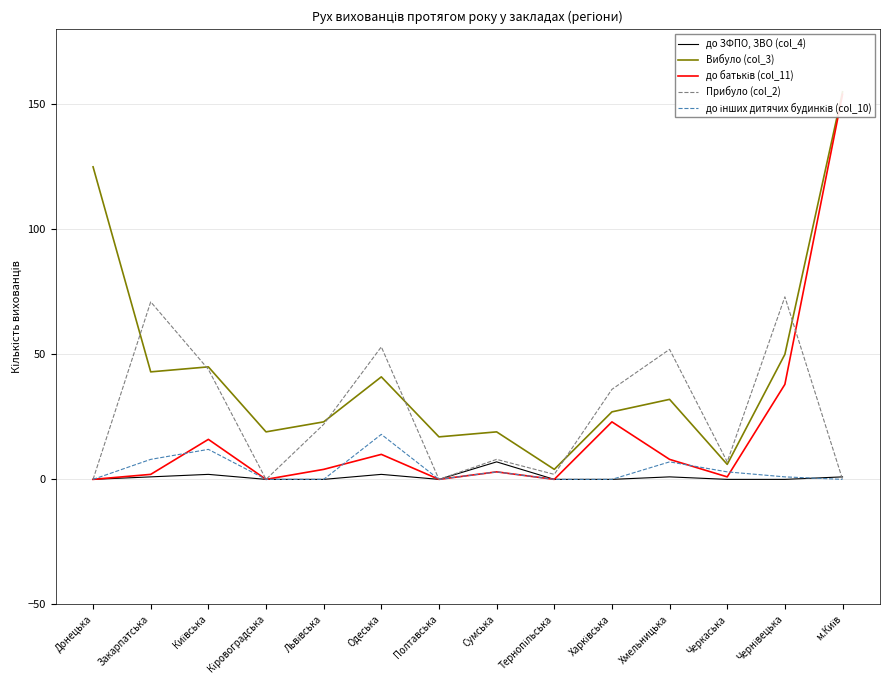

How many distinct data groups are displayed?

5